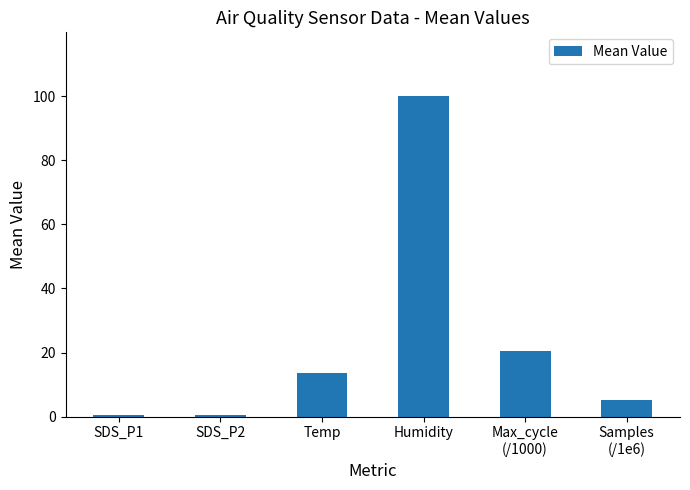

Count the number of categories in the chart.

6